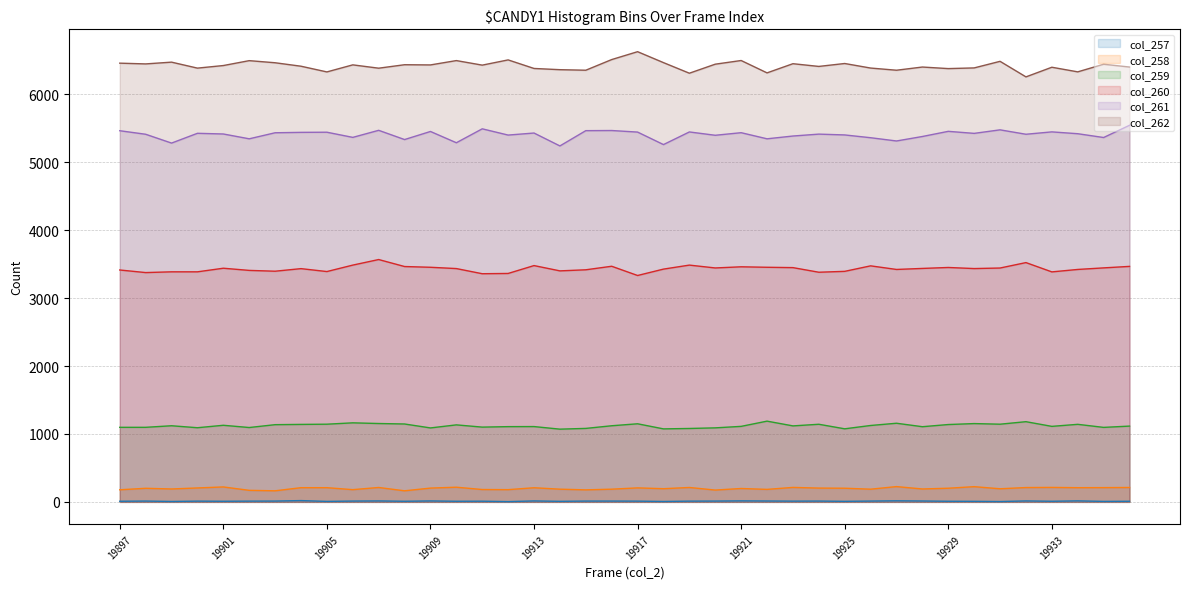

What is the minimum value for col_258?

163